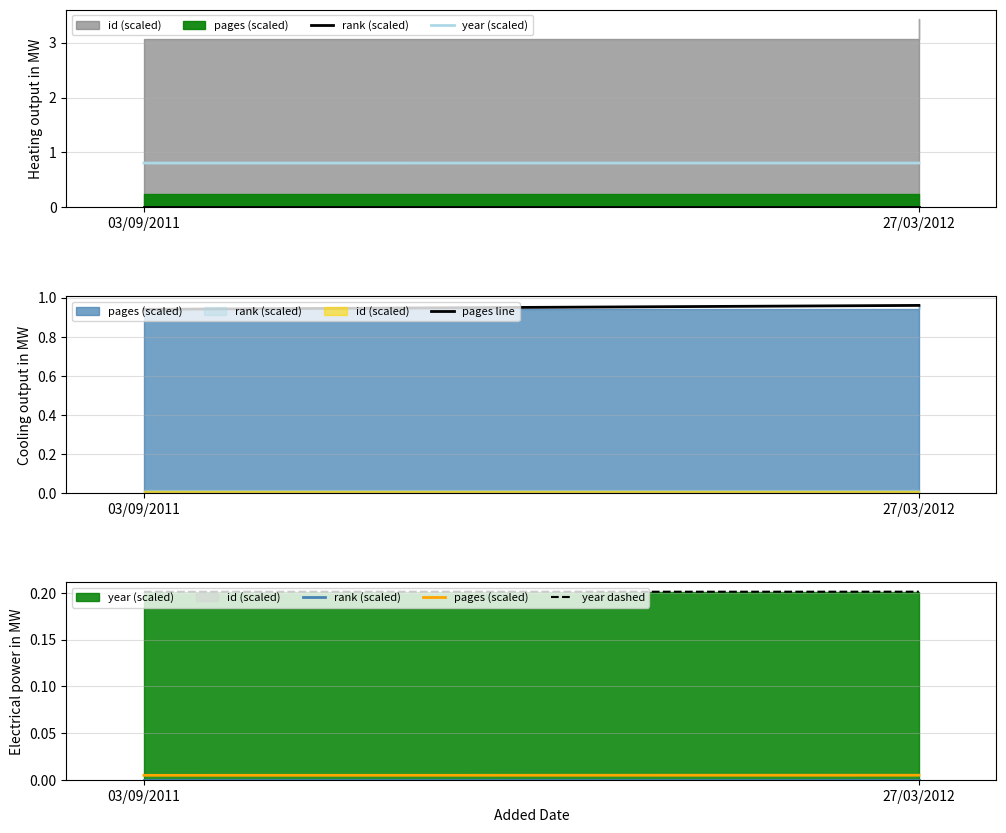

At which label is year dashed closest to 0?

03/09/2011